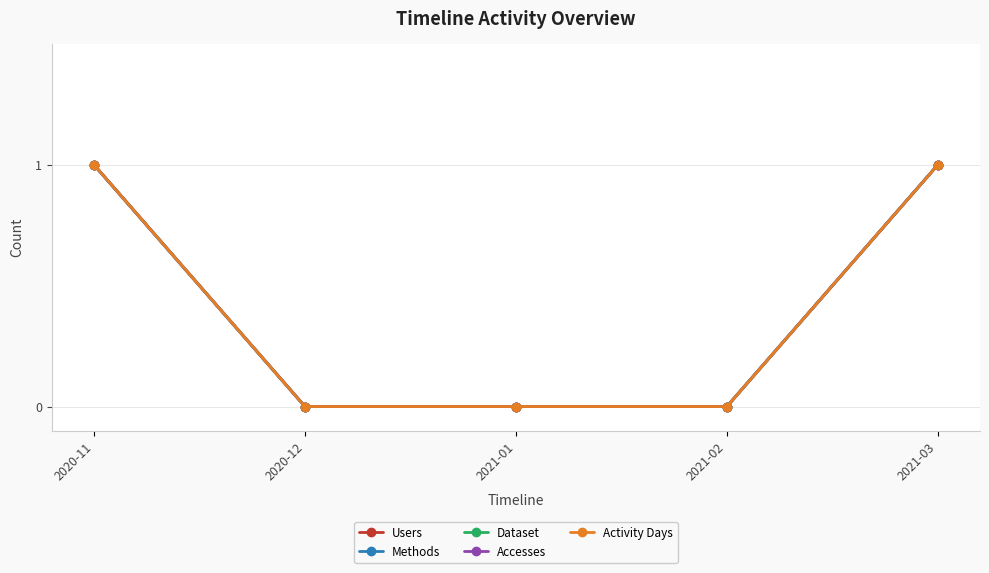

Is this an area chart (filled region under the line)?

No